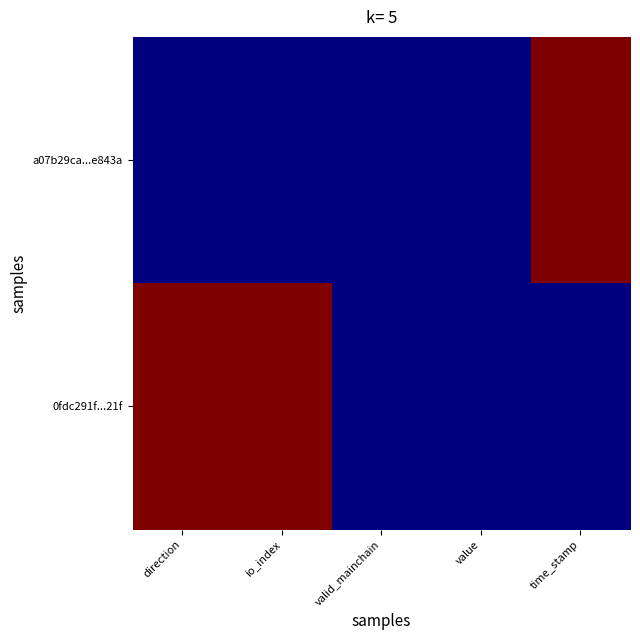

What is the difference between the highest and lowest values at direction?

1